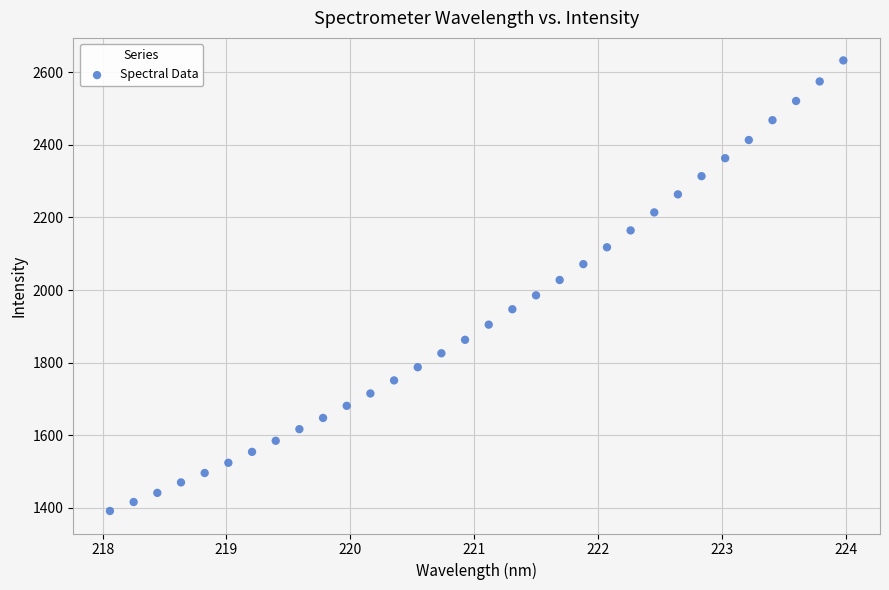

What is the range of X values (max minus min)?

5.9